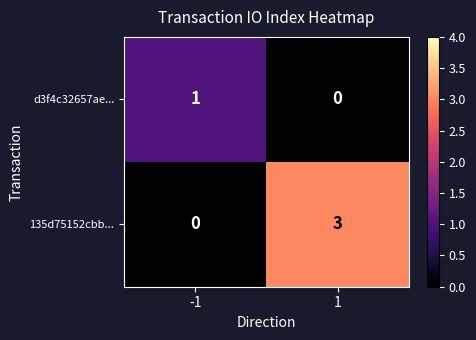

Which series has the widest spread of values?

135d75152cbb...